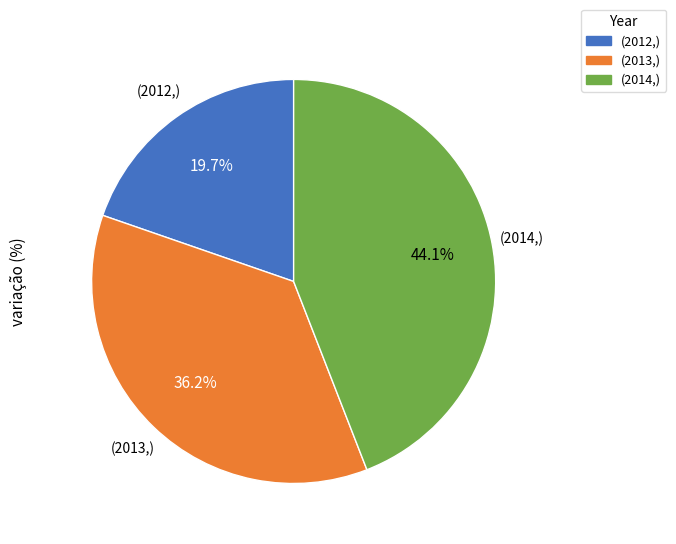

How many segments does this pie chart have?

3